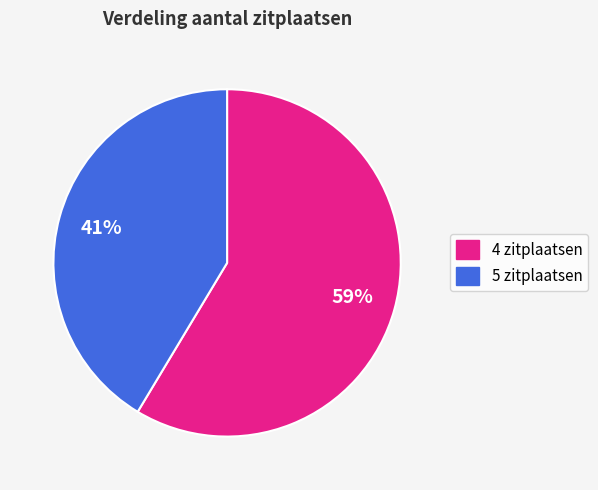

To the nearest percent, what is the combined percentage of 5 zitplaatsen and 4 zitplaatsen?

100%